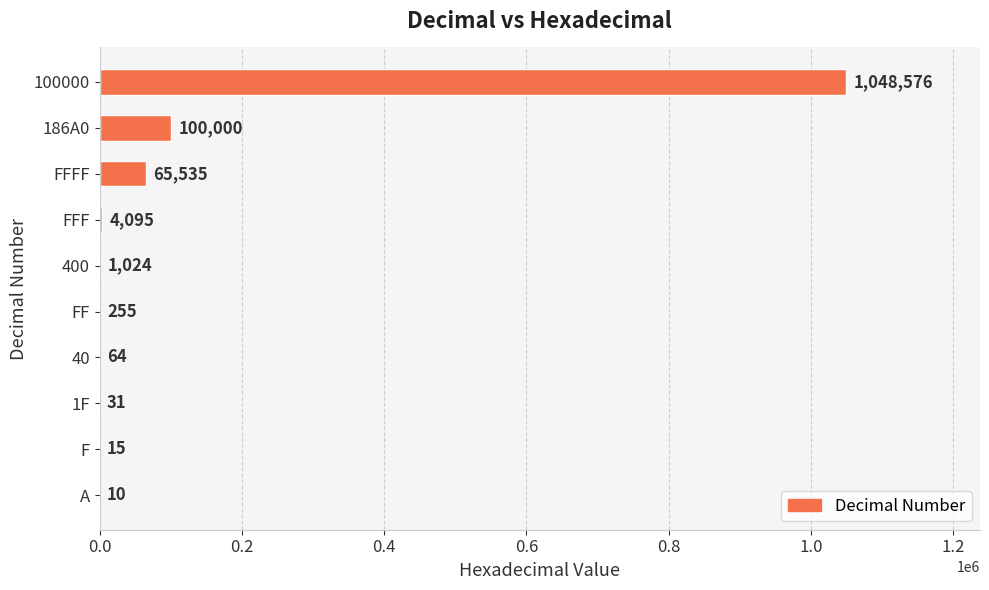

Reading bottom to top, what are all the values shown in this chart?

A=10	F=15	1F=31	40=64	FF=255	400=1024	FFF=4095	FFFF=65535	186A0=100000	100000=1048576